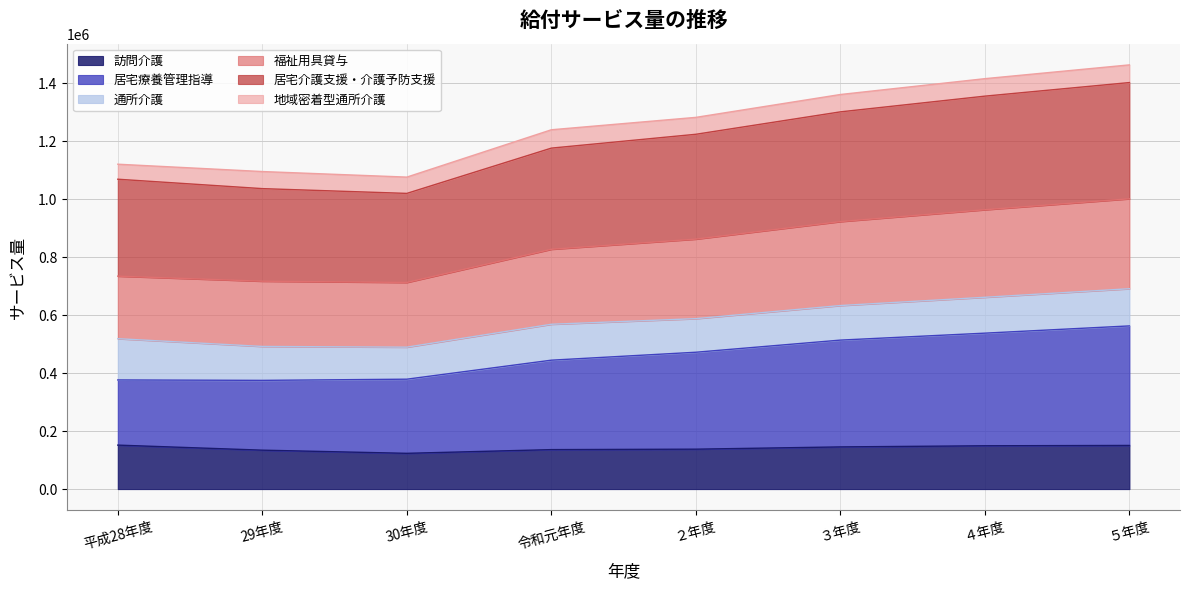

Read the 福祉用具貸与 value at ４年度, to the nearest 100.

963500